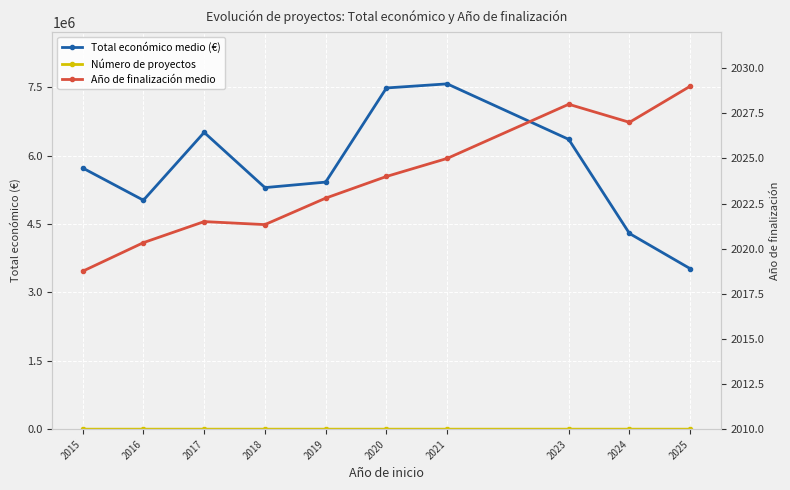

What is the spread (max minus min) of values at 2017?

6510296.5